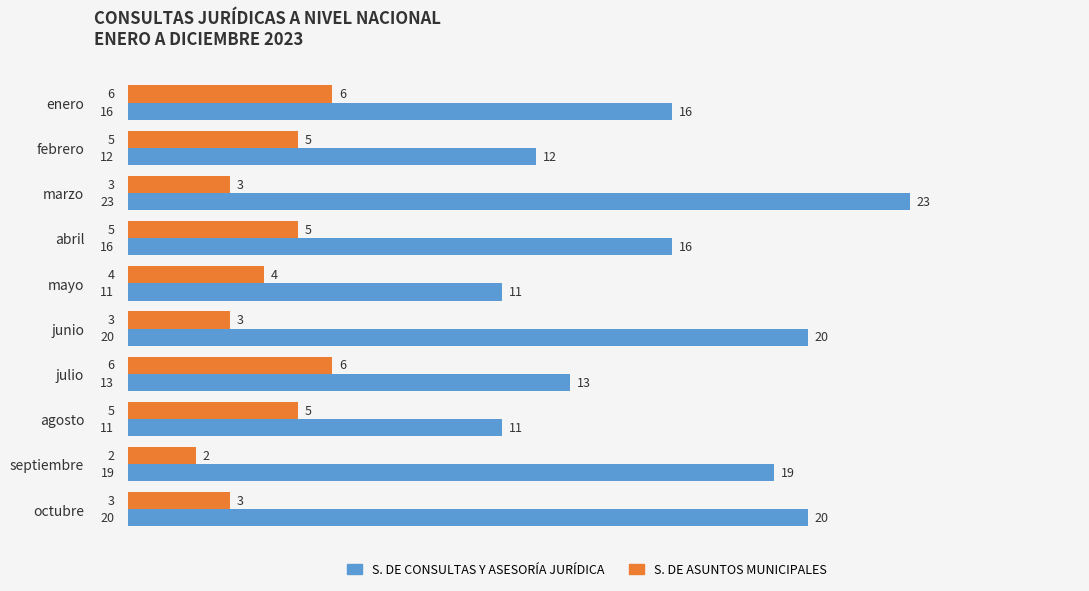

Rank the series at abril from lowest to highest value.

S. DE ASUNTOS MUNICIPALES, S. DE CONSULTAS Y ASESORÍA JURÍDICA